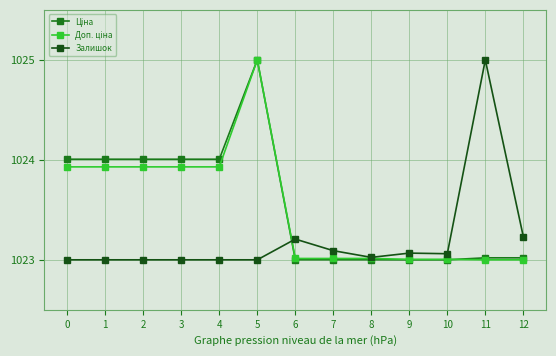

Is it true that Залишок equals 1801.4 at 12?

False